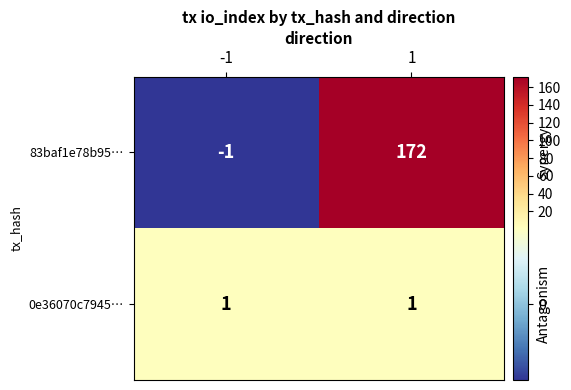

What is the sum of all 83baf1e78b95… values?

171